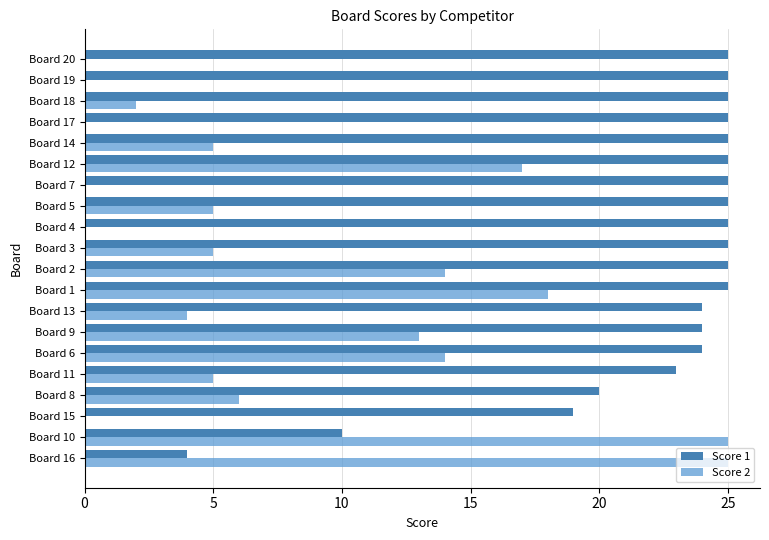

What is the maximum value shown in the chart?

25